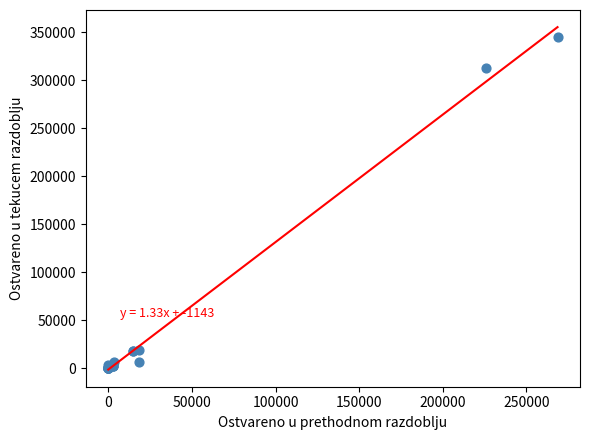

What Y value in the scatter plot is closest to 172268?

312650.4